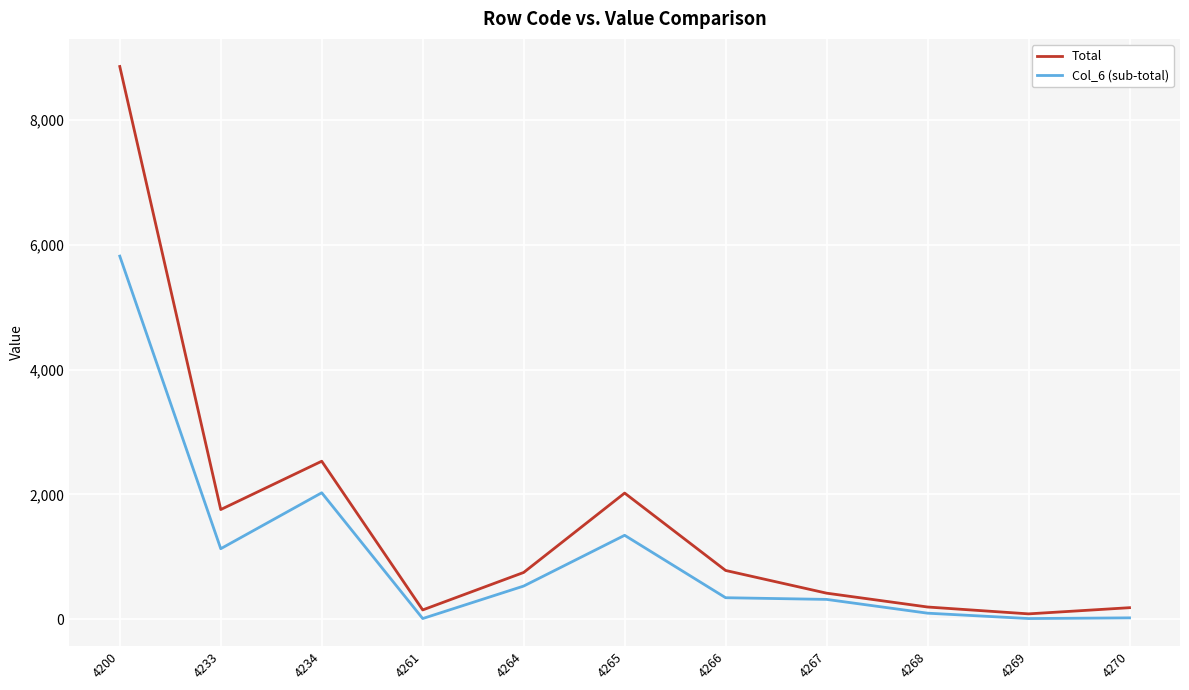

How many lines are shown in the chart?

2